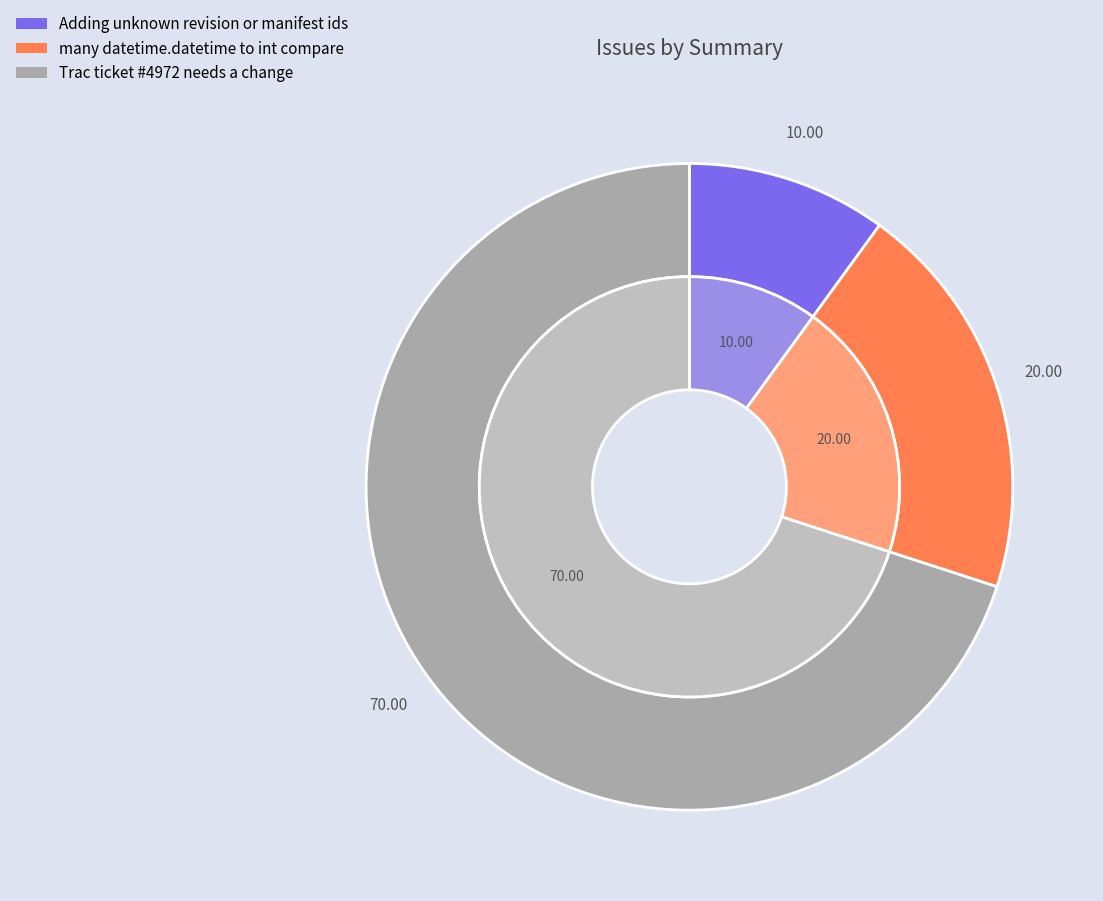

True or false: Adding unknown revision or manifest ids accounts for 10% of the total.

True